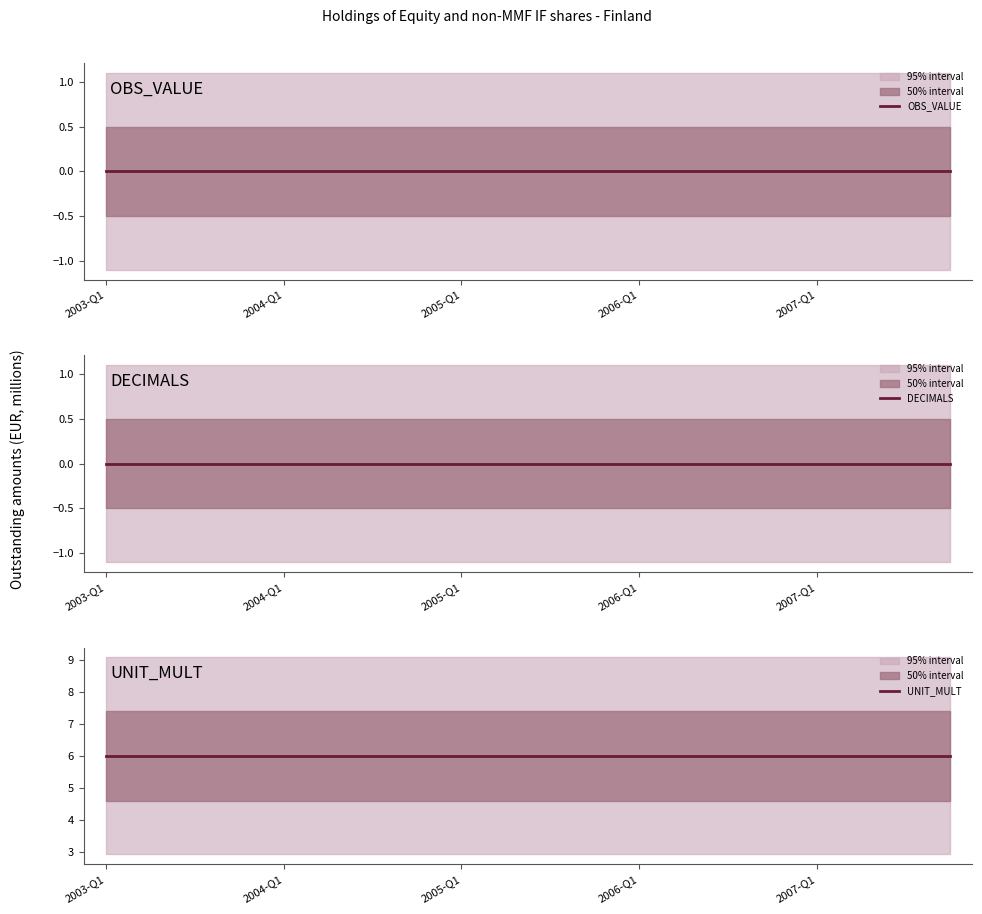

What is the value of the UNIT_MULT point at the 20th from the left?

6